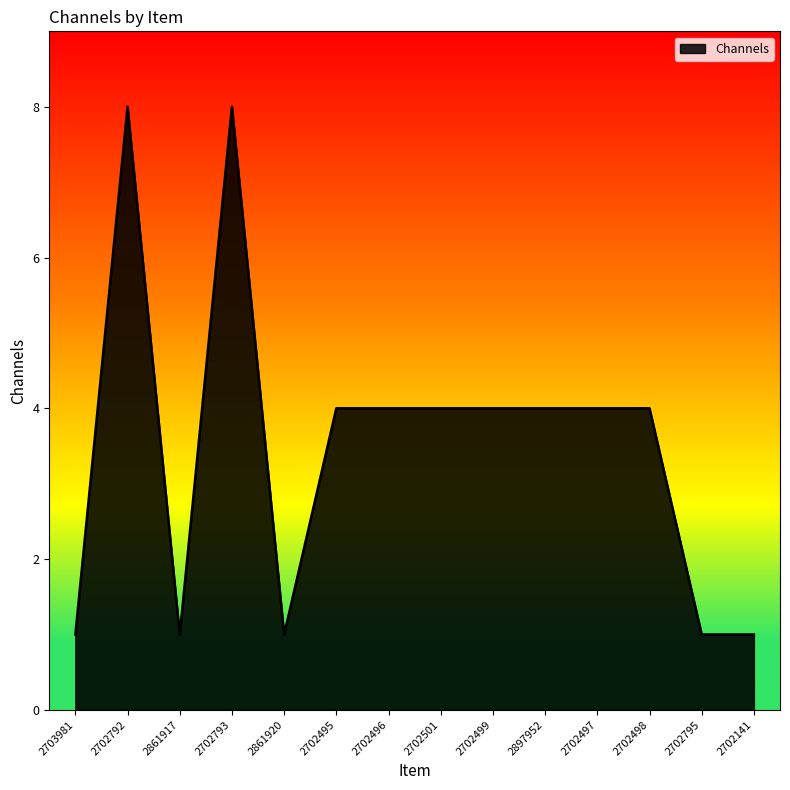

What position from the left is 2702501?

8